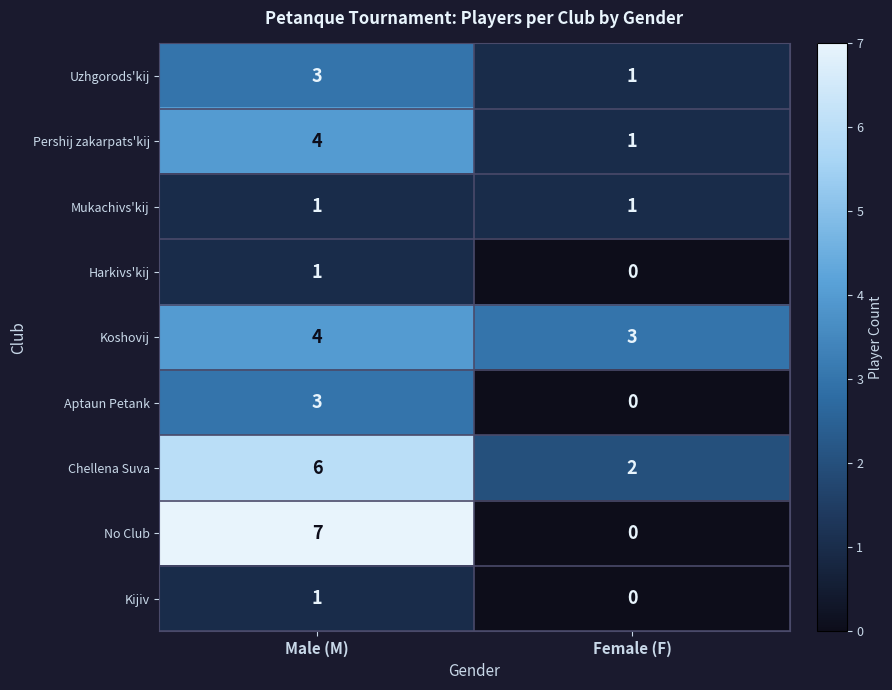

Count the number of data series in this chart.

9